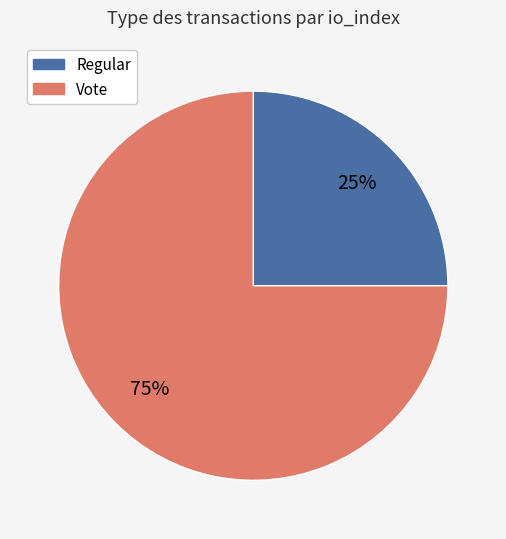

The Regular slice represents 25% of the pie. True or false?

True